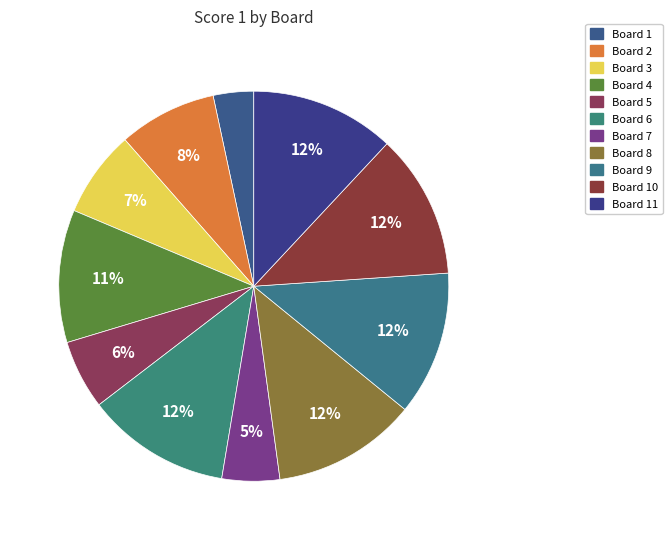

How many slices are in this pie chart?

11